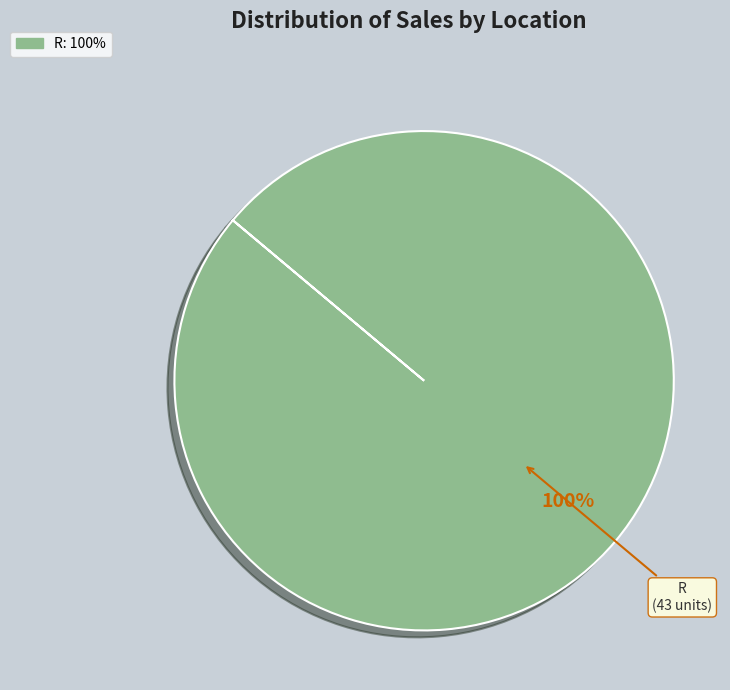

Is there any slice that represents more than half of the pie?

Yes